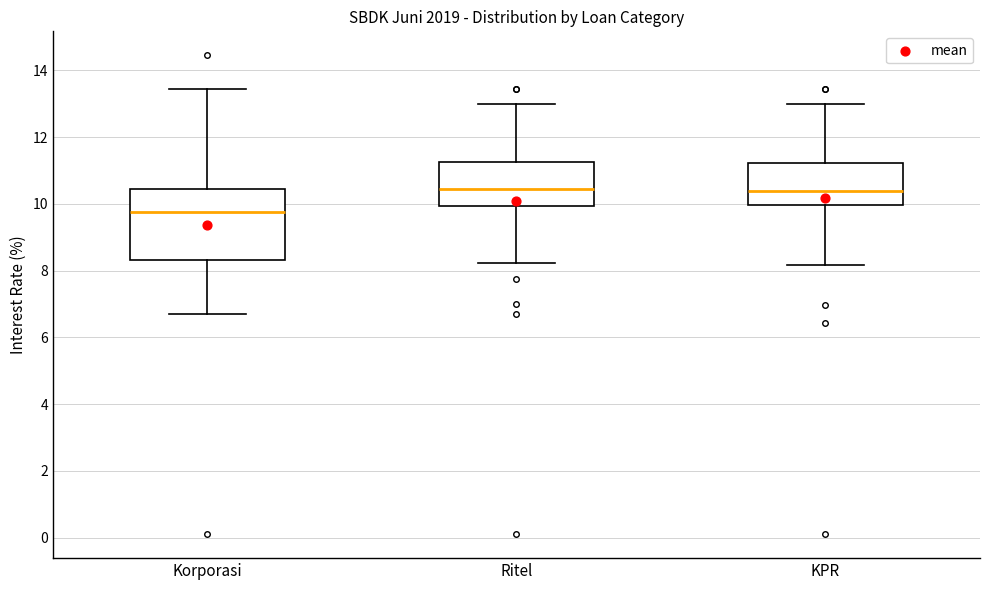

Where is the upper edge of the box for Ritel on the y-axis? The values are not printed on the chart, so give them approximately, as read against the axis.

11.2